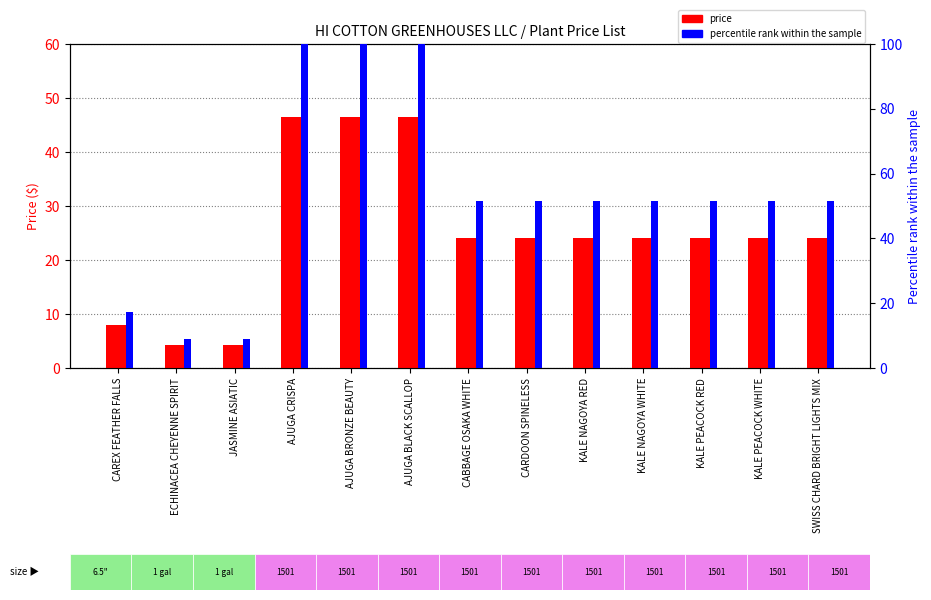

What is the sum of all price values?

324.0